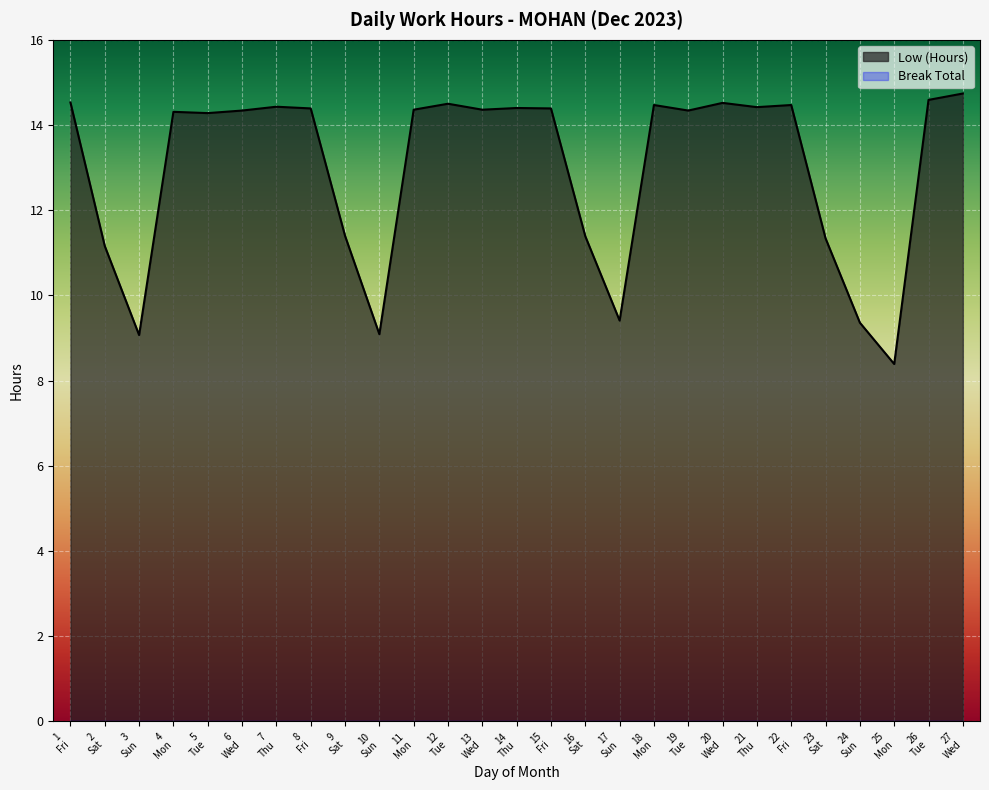

What is the smallest value displayed?

0.0